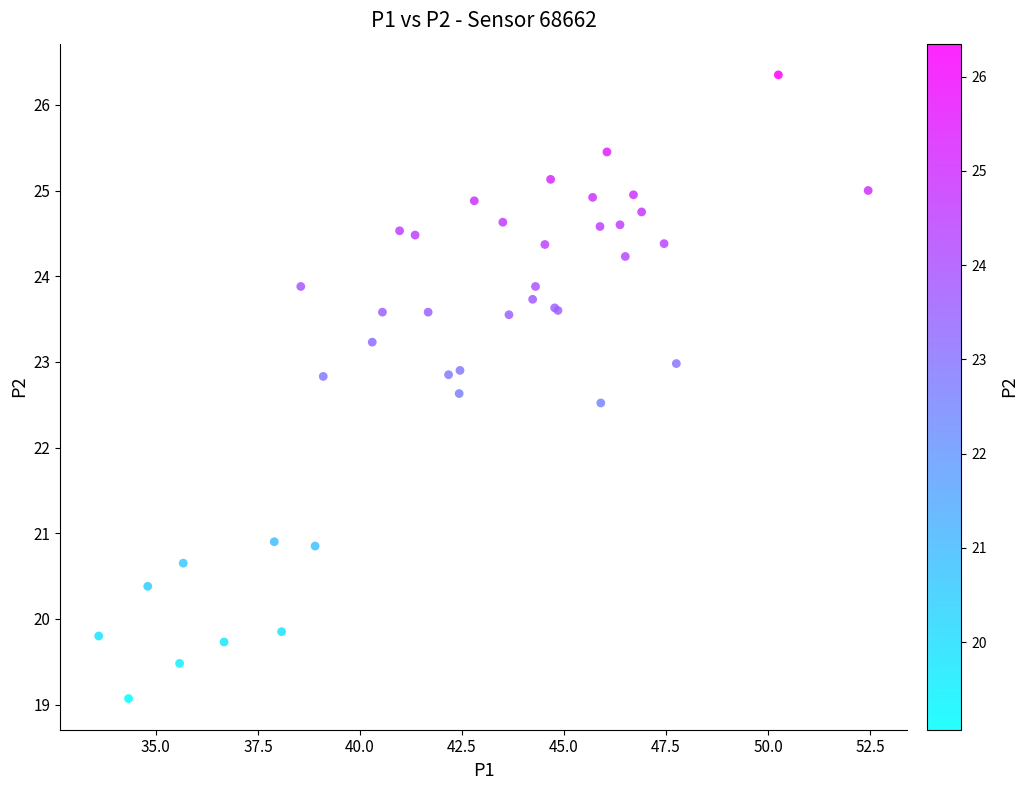

What Y value in the scatter plot is closest to 22?

22.5